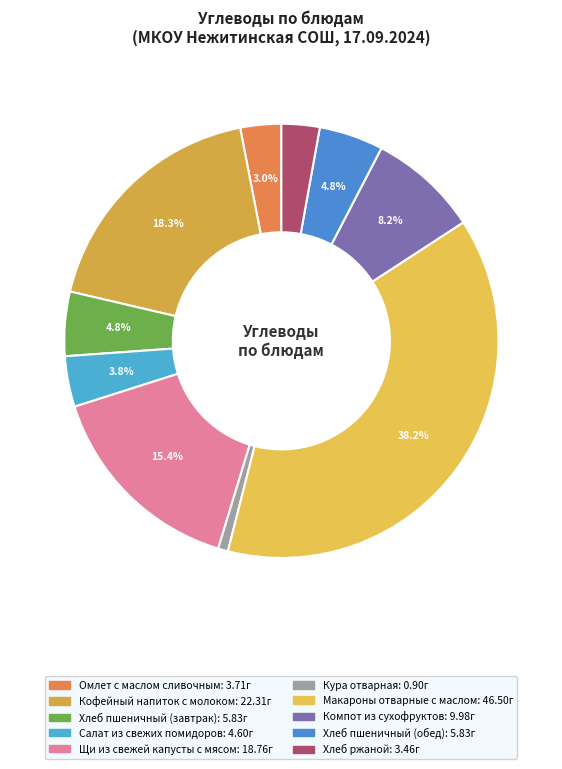

How many slices are in this pie chart?

10